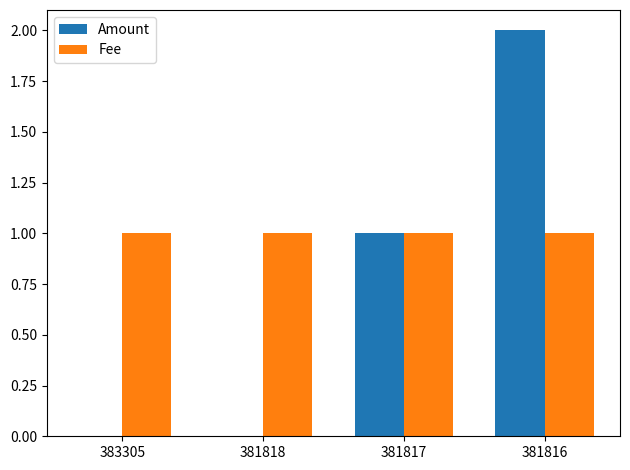

At which label does Amount reach its peak?

381816